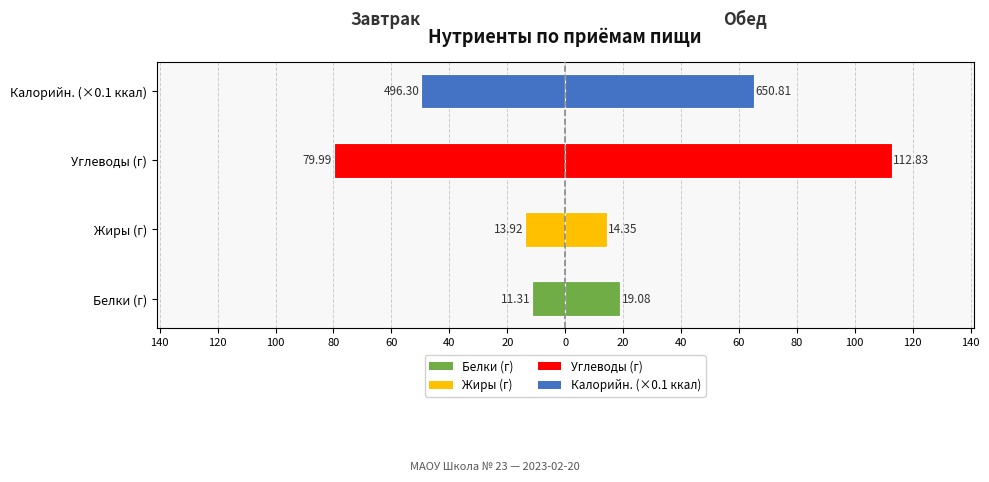

Is it true that Обед equals 19.1 at Белки (г)?

True